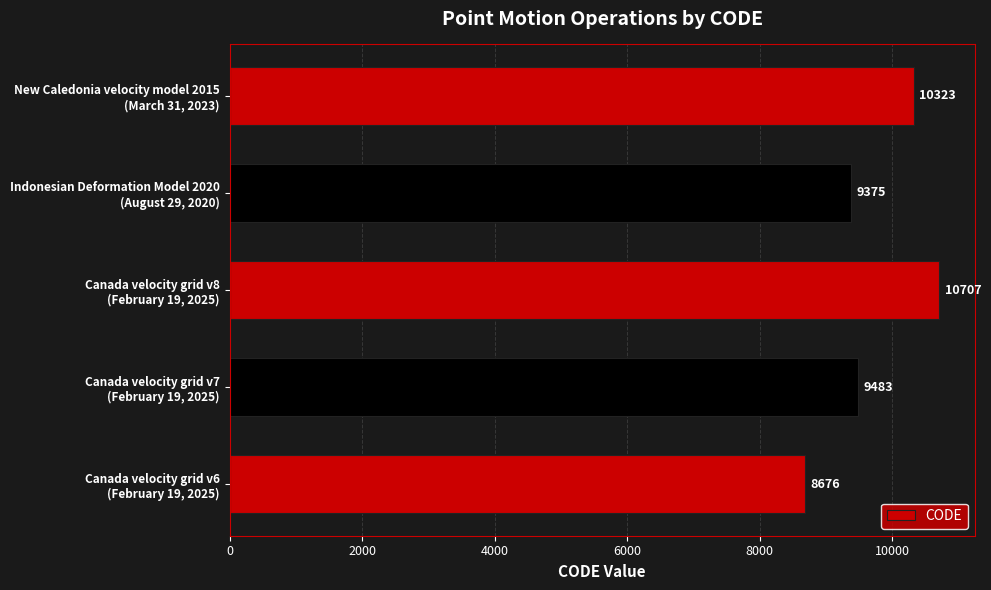

How many series are shown in this chart?

1